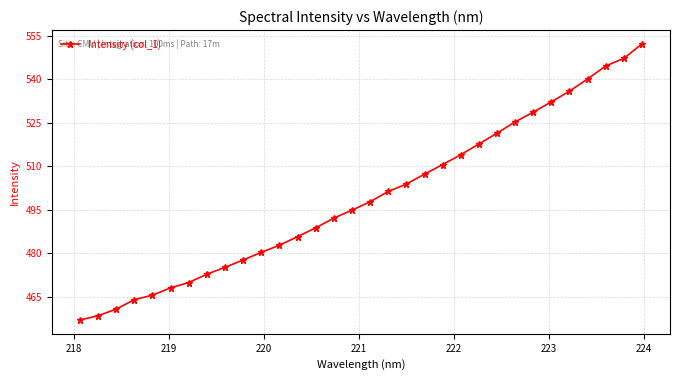

How many data points are above 497?

16